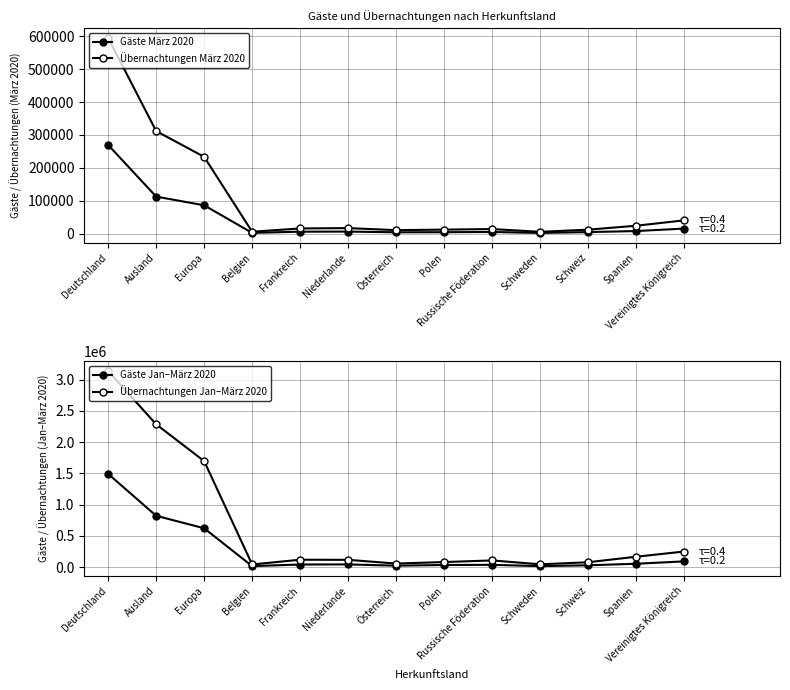

Reading left to right, list all the values displayed in this chart.

Gäste März 2020: Deutschland=269542	Ausland=112695	Europa=86236	Belgien=2466	Frankreich=6068	Niederlande=6345	Österreich=4192	Polen=4460	Russische Föderation=5199	Schweden=2228	Schweiz=4815	Spanien=7948	Vereinigtes Königreich=15489
Übernachtungen März 2020: Deutschland=594717	Ausland=311849	Europa=233464	Belgien=5897	Frankreich=15890	Niederlande=16928	Österreich=10707	Polen=12329	Russische Föderation=14051	Schweden=5624	Schweiz=12152	Spanien=24120	Vereinigtes Königreich=40483
Gäste Jan–März 2020: Deutschland=1492011	Ausland=822403	Europa=622768	Belgien=17524	Frankreich=43608	Niederlande=44979	Österreich=24760	Polen=35894	Russische Föderation=38419	Schweden=17603	Schweiz=30992	Spanien=55460	Vereinigtes Königreich=93545
Übernachtungen Jan–März 2020: Deutschland=3134324	Ausland=2285155	Europa=1696288	Belgien=44385	Frankreich=119984	Niederlande=118239	Österreich=58470	Polen=82810	Russische Föderation=108709	Schweden=46496	Schweiz=79551	Spanien=167589	Vereinigtes Königreich=250794